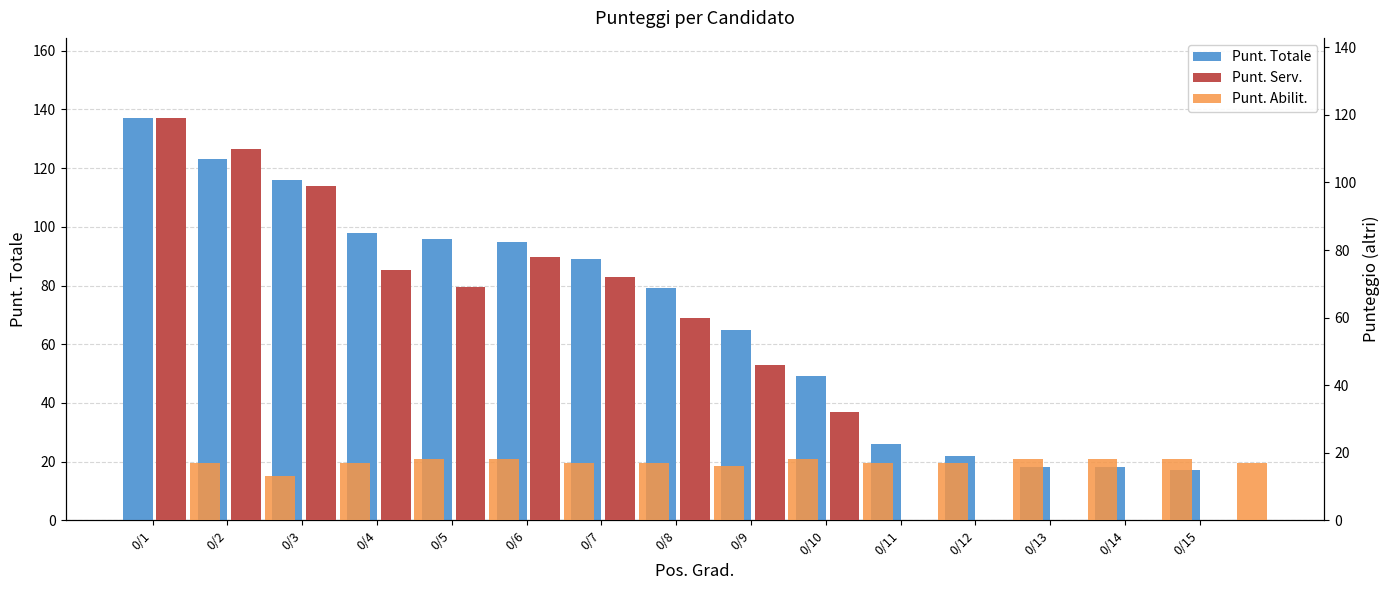

Rank the series by their average value, from highest to lowest.

Punt. Totale, Punt. Serv., Punt. Abilit.